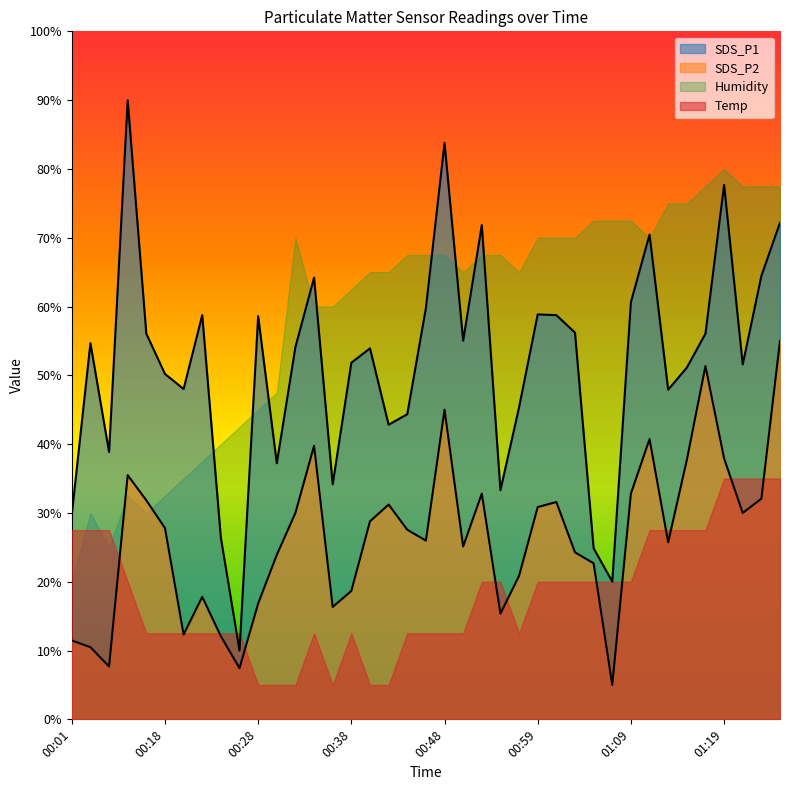

Is it true that SDS_P2 equals 55.3 at 01:15?

False